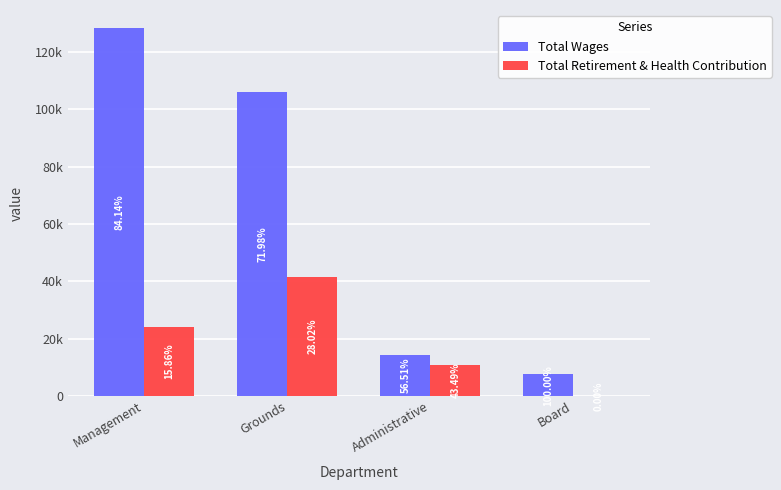

What position from the right is Administrative?

2